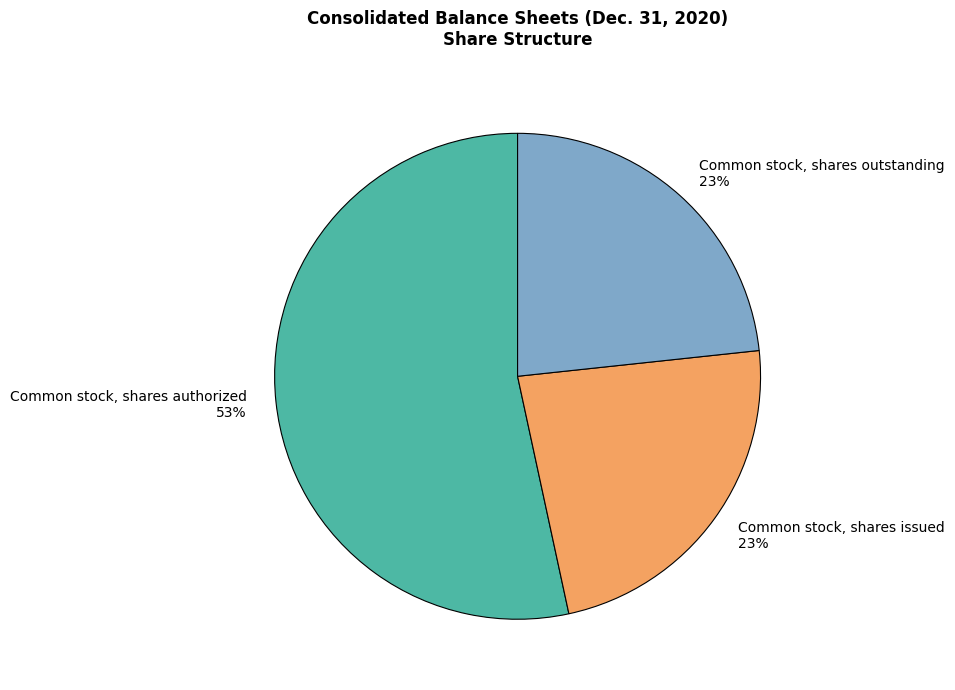

To the nearest percent, what is the difference between the Common stock, shares outstanding and Common stock, shares authorized slice percentages?

30%